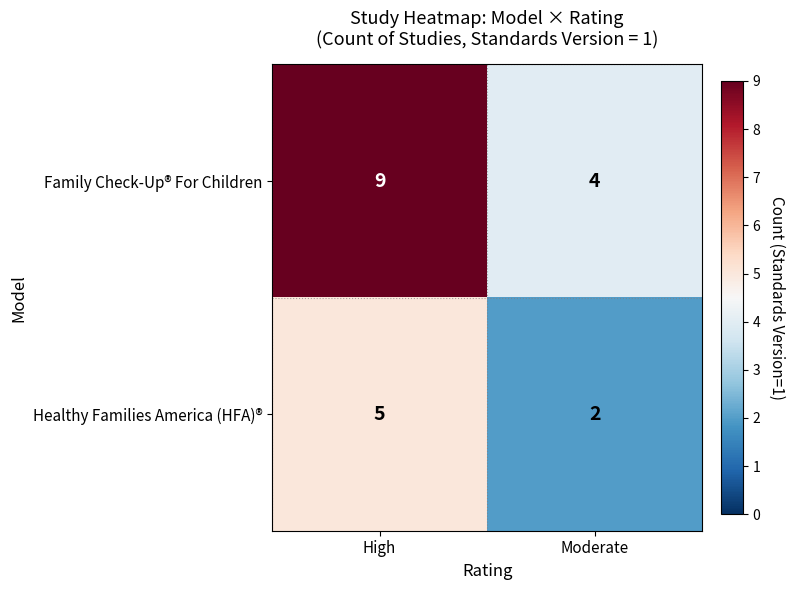

Reading left to right, what are all the values shown in this chart?

Family Check-Up® For Children: High=9	Moderate=4
Healthy Families America (HFA)®: High=5	Moderate=2